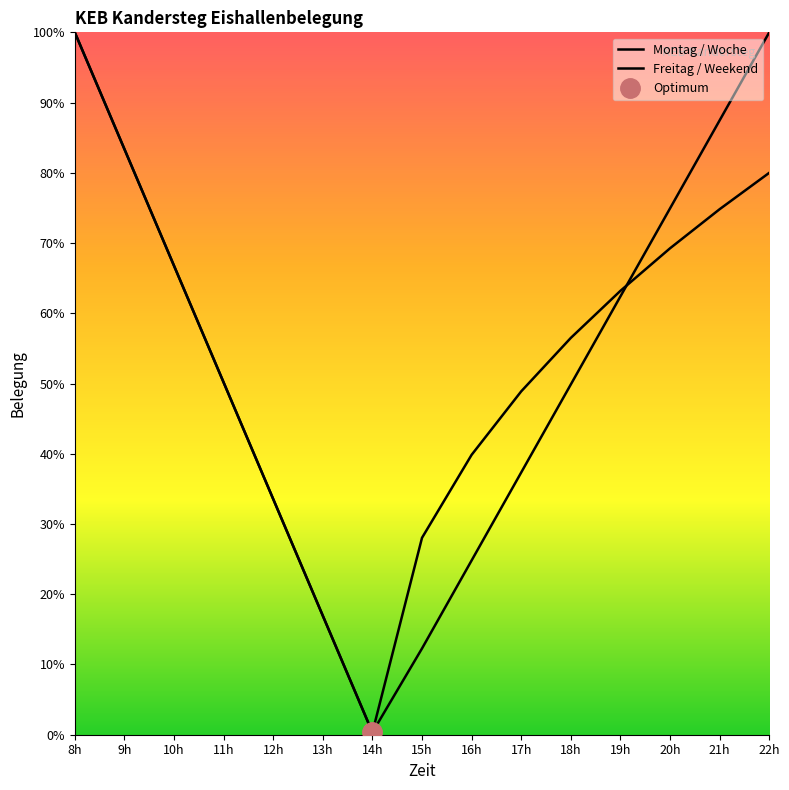

The value of Montag / Woche at 12h is 13.1. True or false?

False